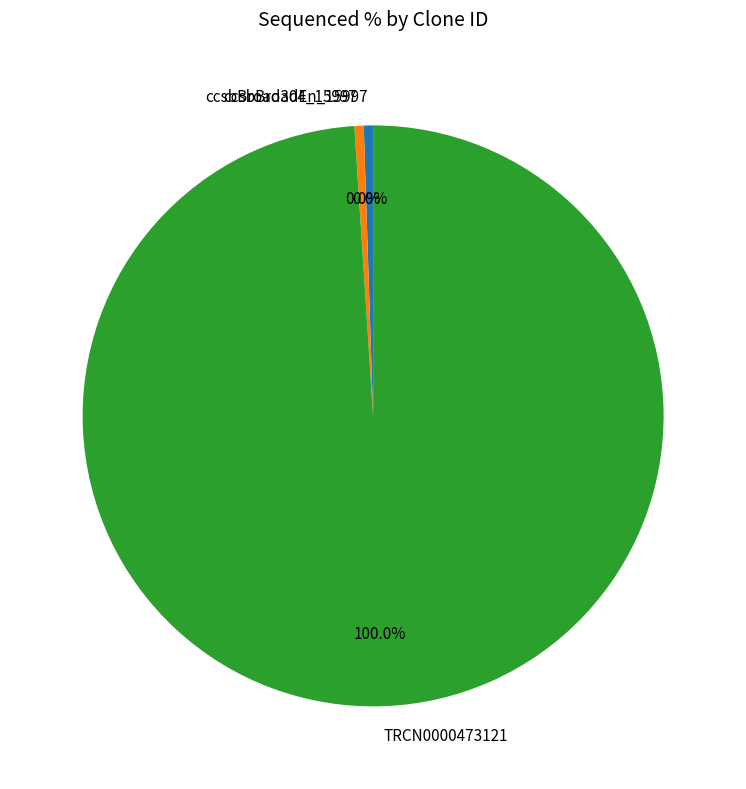

Which slice represents more than half of the pie?

TRCN0000473121